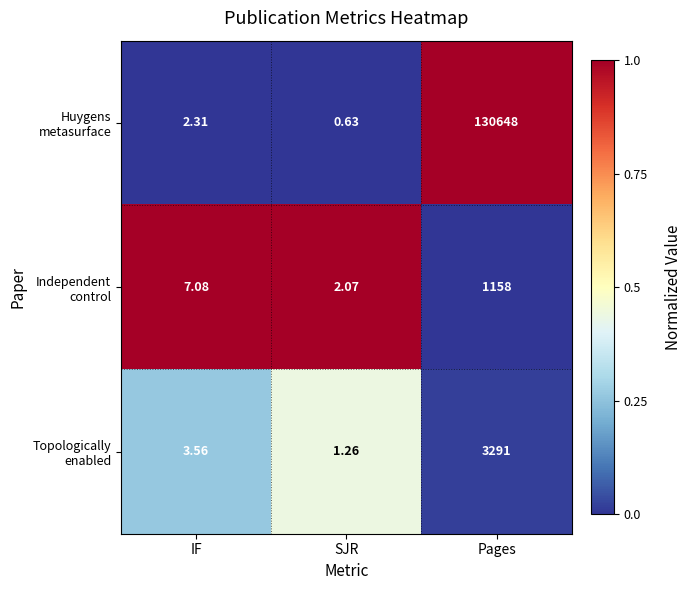

How many data points does each series have?

3